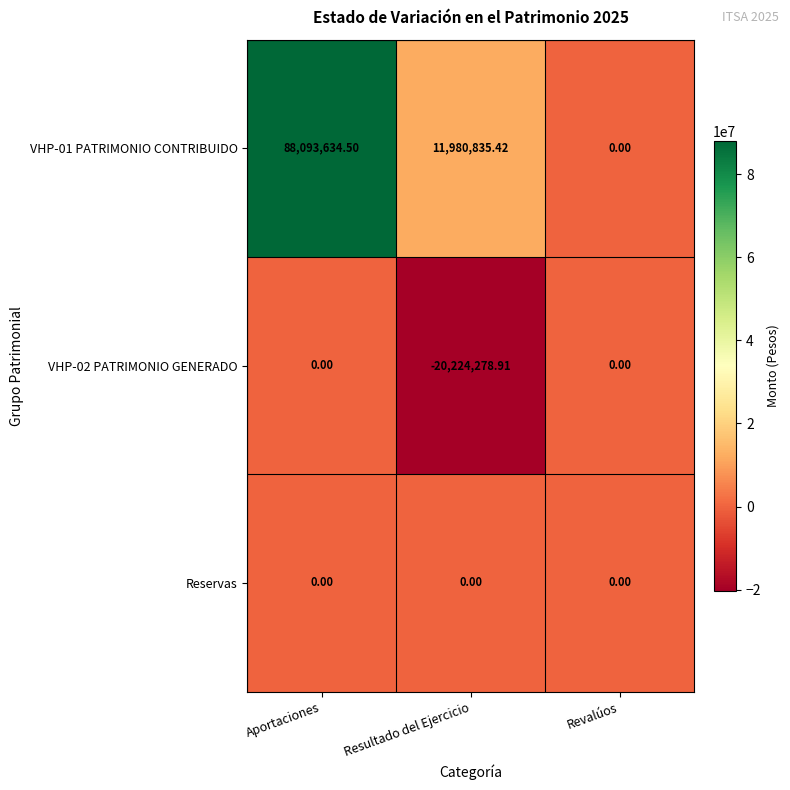

At which label does VHP-01 PATRIMONIO CONTRIBUIDO first exceed 11980835?

Aportaciones